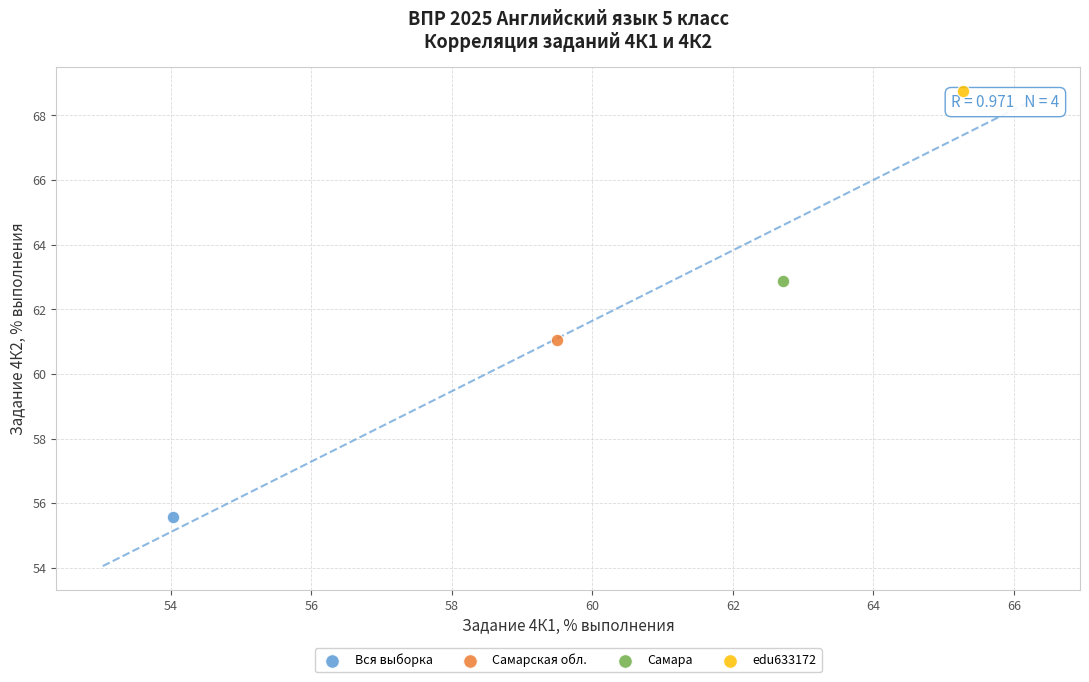

Which series reaches the maximum Y coordinate?

edu633172